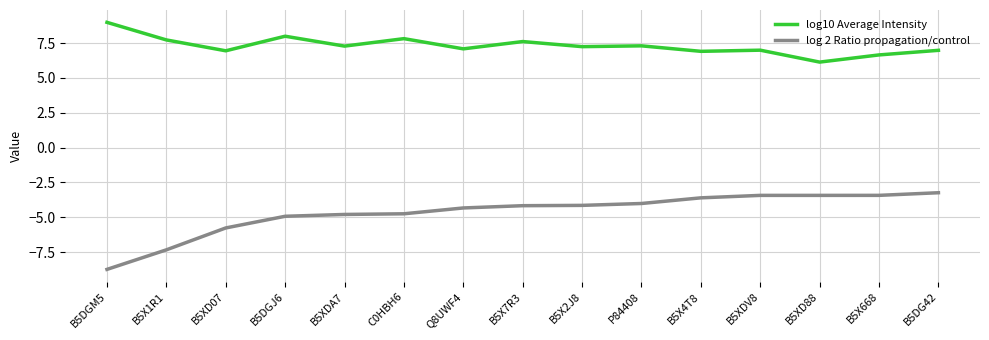

Which series has the largest total across all categories?

log10 Average Intensity